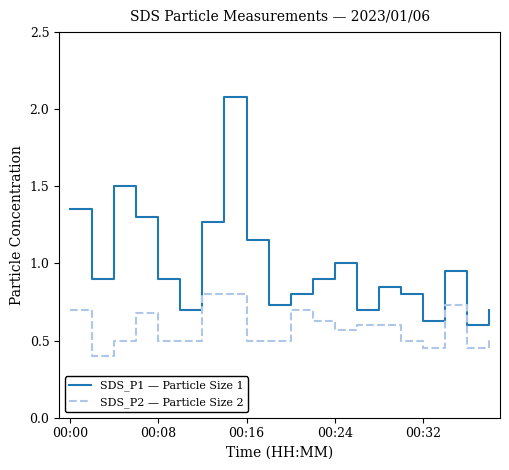

Is this an area chart (filled region under the line)?

No